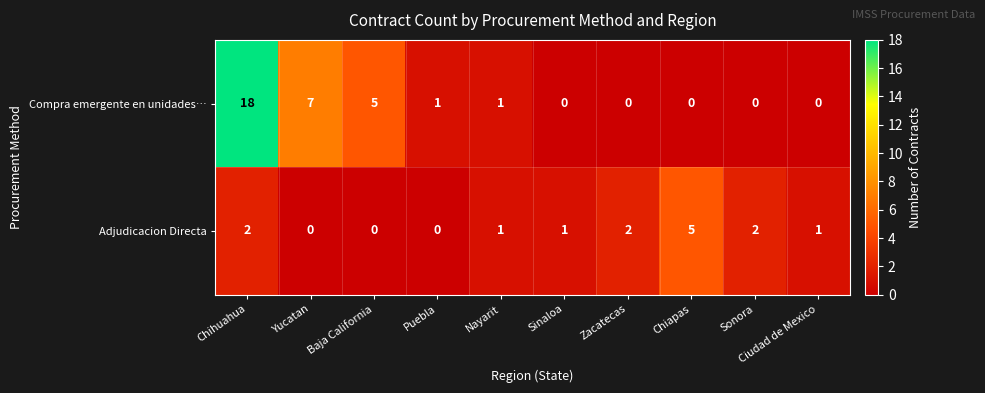

Which series has the largest range (max minus min)?

Compra emergente en unidades…